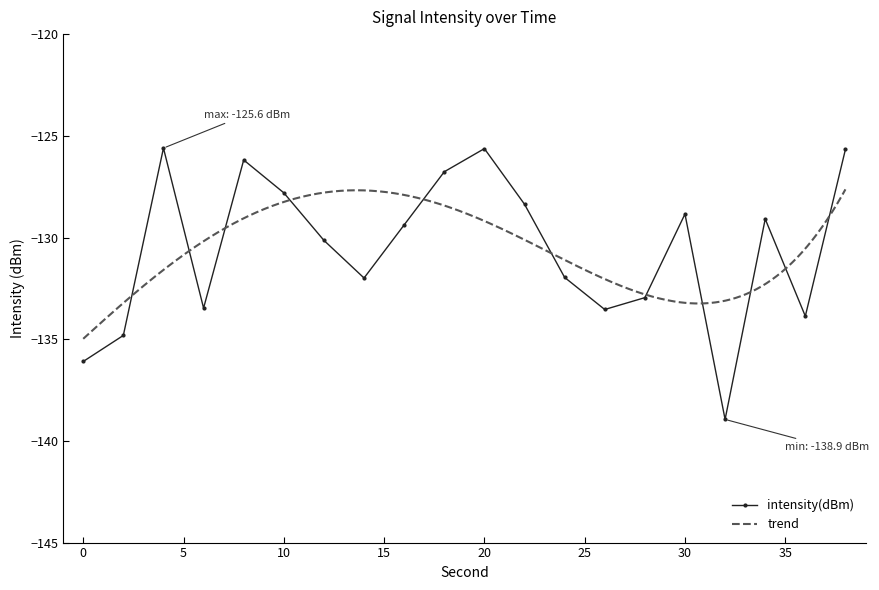

What is the minimum value for intensity(dBm)?

-138.9